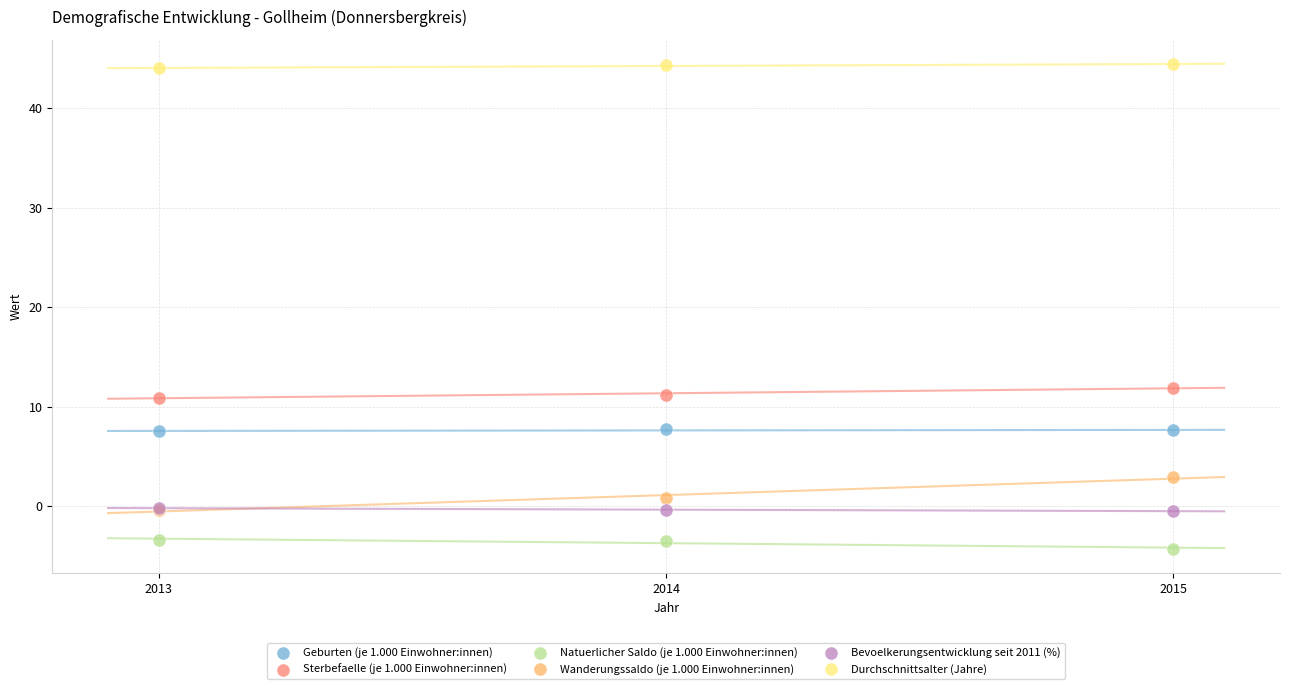

What are all the series names shown in the legend?

Geburten (je 1.000 Einwohner:innen), Sterbefaelle (je 1.000 Einwohner:innen), Natuerlicher Saldo (je 1.000 Einwohner:innen), Wanderungssaldo (je 1.000 Einwohner:innen), Bevoelkerungsentwicklung seit 2011 (%), Durchschnittsalter (Jahre)